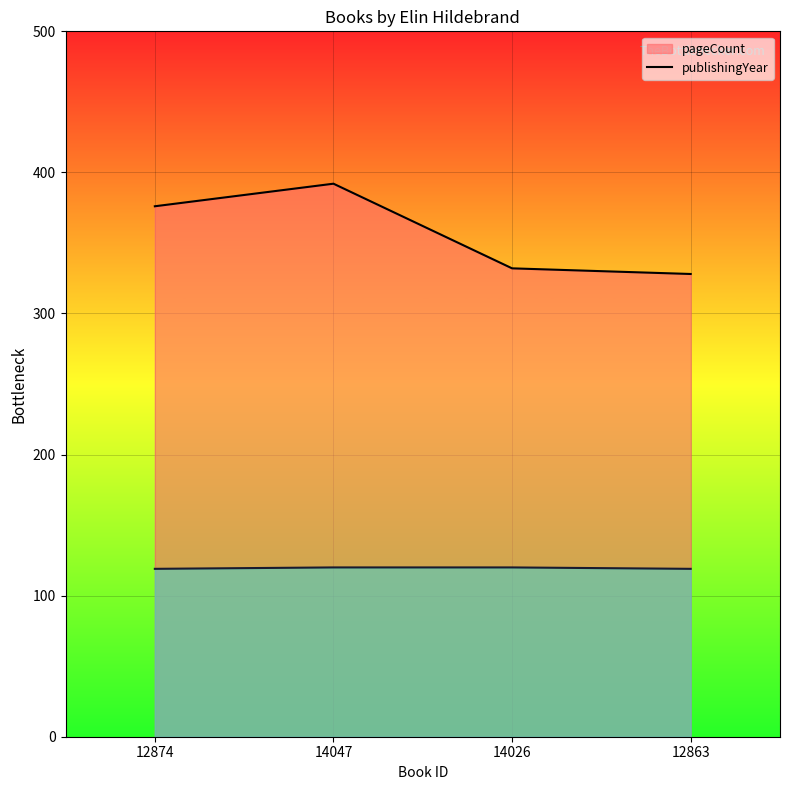

Reading left to right, extract all data points from this chart.

pageCount: 376	392	332	328
publishingYear: 119	120	120	119